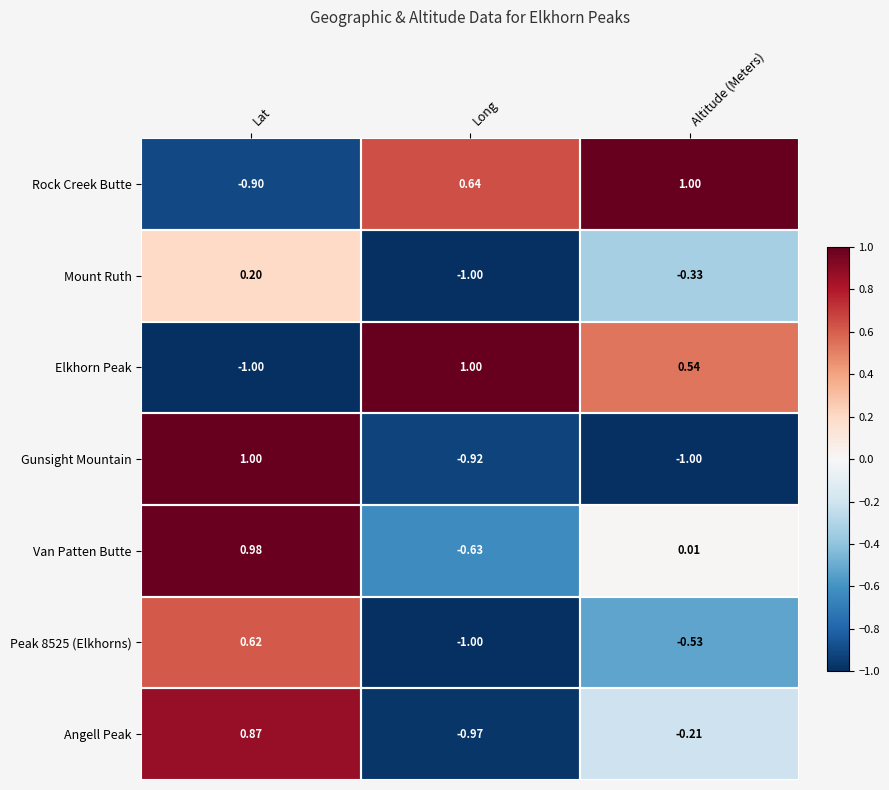

At which category is the sum across all series the highest?

Lat